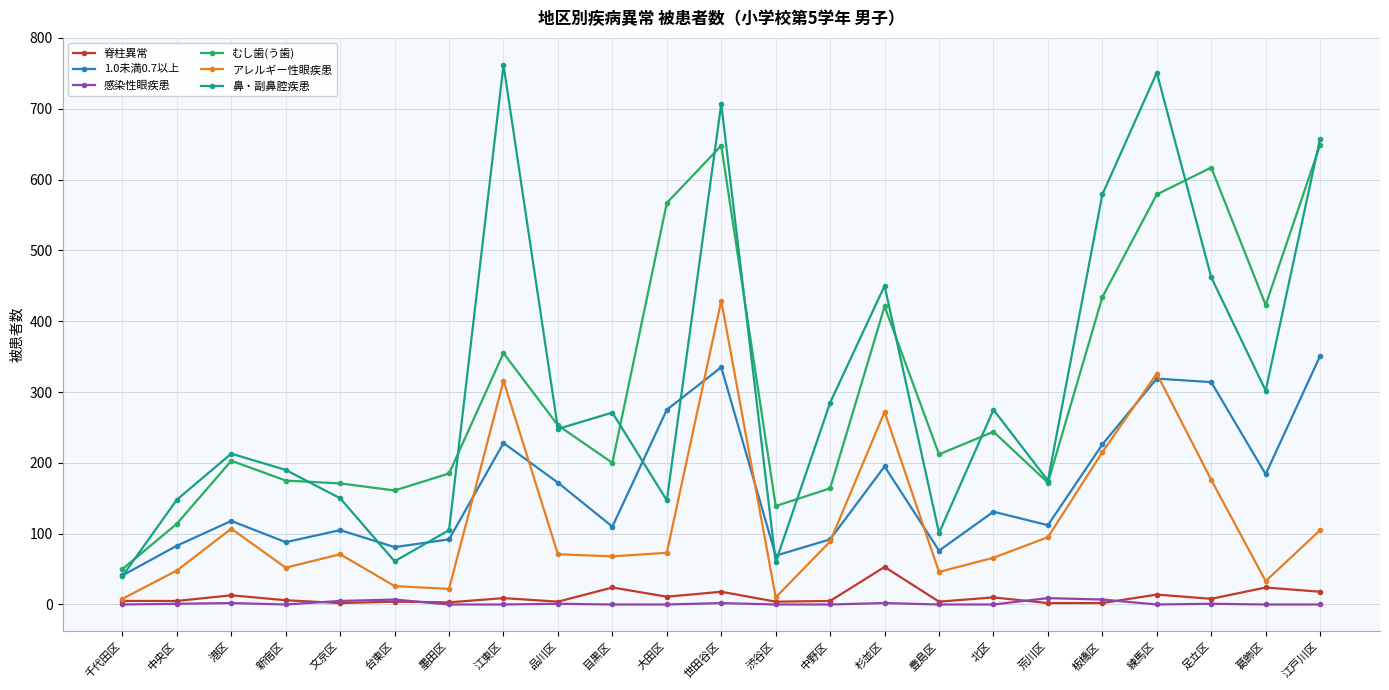

How many distinct data groups are displayed?

6